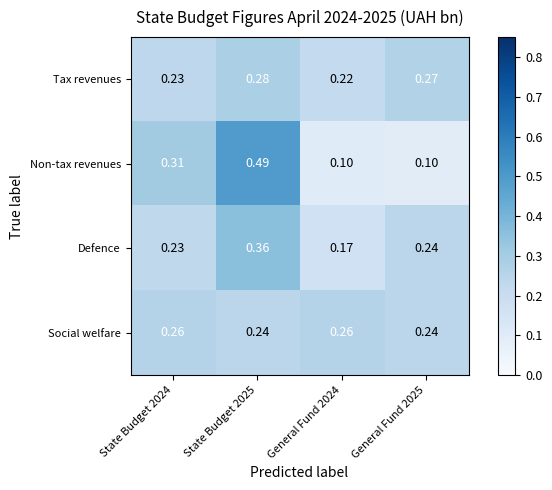

At how many categories does at least one series exceed 0?

4